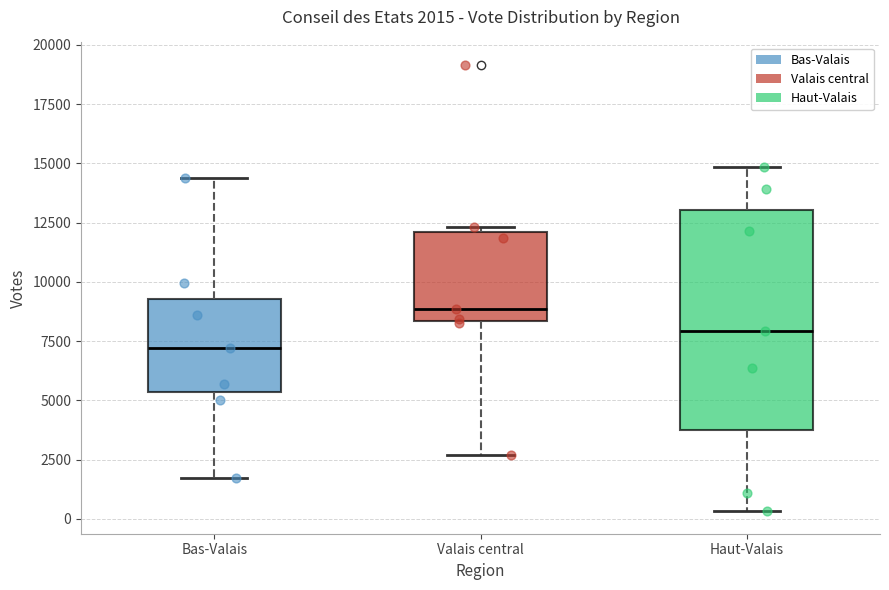

Which box is the tallest, from its lower edge to its upper edge?

Haut-Valais